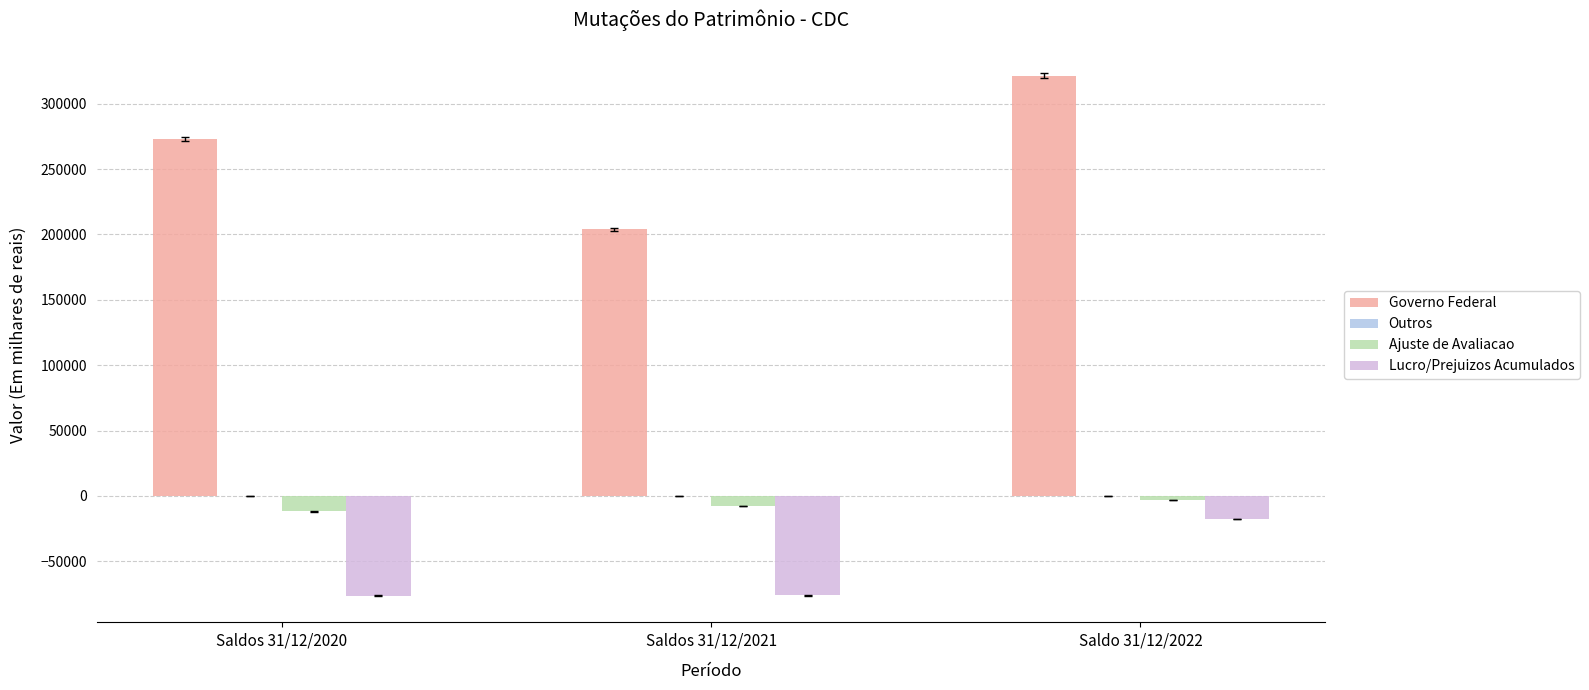

What is the sum of all Ajuste de Avaliacao values?

-22552